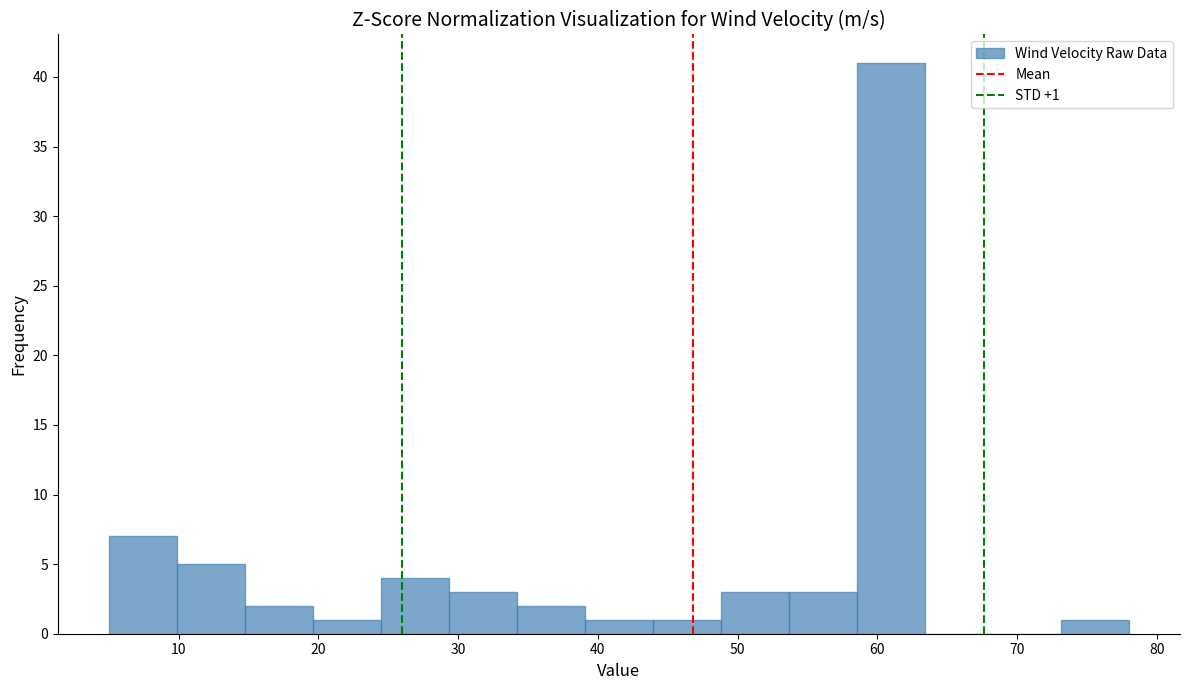

Over which range of the x-axis is the bar tallest?

59 to 63